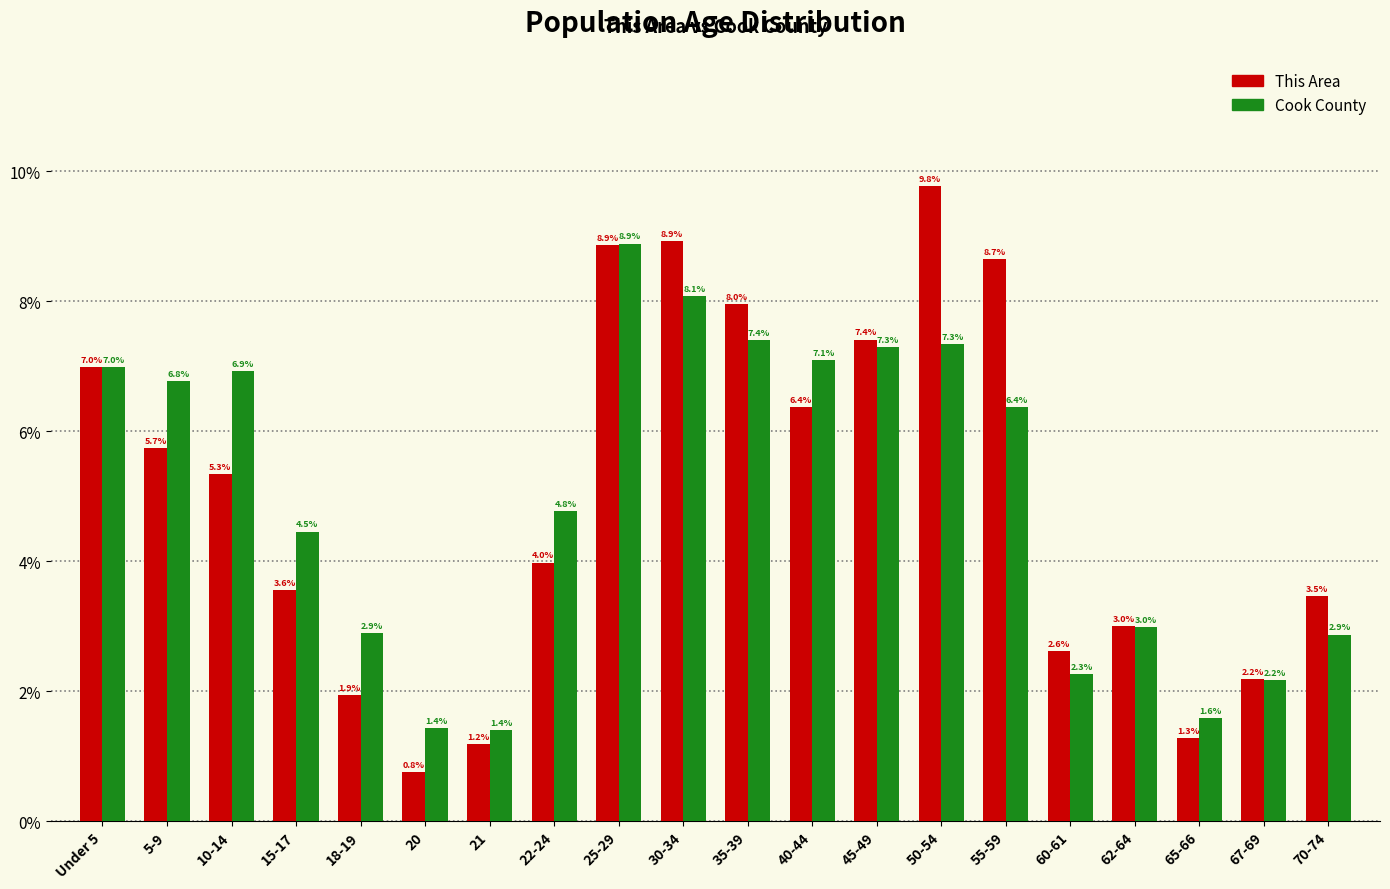

Reading left to right, list all the values displayed in this chart.

This Area: Under 5=7.0	5-9=5.7	10-14=5.3	15-17=3.6	18-19=1.9	20=0.8	21=1.2	22-24=4.0	25-29=8.9	30-34=8.9	35-39=8.0	40-44=6.4	45-49=7.4	50-54=9.8	55-59=8.7	60-61=2.6	62-64=3.0	65-66=1.3	67-69=2.2	70-74=3.5
Cook County: Under 5=7.0	5-9=6.8	10-14=6.9	15-17=4.5	18-19=2.9	20=1.4	21=1.4	22-24=4.8	25-29=8.9	30-34=8.1	35-39=7.4	40-44=7.1	45-49=7.3	50-54=7.3	55-59=6.4	60-61=2.3	62-64=3.0	65-66=1.6	67-69=2.2	70-74=2.9